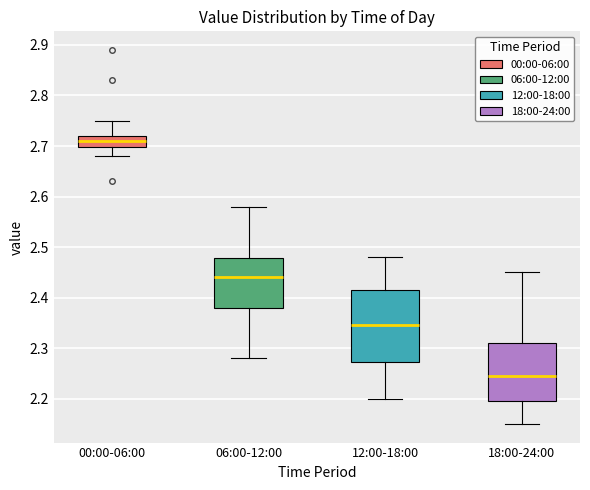

Reading left to right, read every box against the y-axis: the position of its median line, the range the box covers, and the ends of its whiskers. The values are not printed on the chart, so give them approximately, as read against the axis.

00:00-06:00: median 2.71, box 2.70 to 2.72, whiskers 2.68 to 2.75
06:00-12:00: median 2.44, box 2.38 to 2.48, whiskers 2.28 to 2.58
12:00-18:00: median 2.35, box 2.27 to 2.42, whiskers 2.20 to 2.48
18:00-24:00: median 2.25, box 2.20 to 2.31, whiskers 2.15 to 2.45